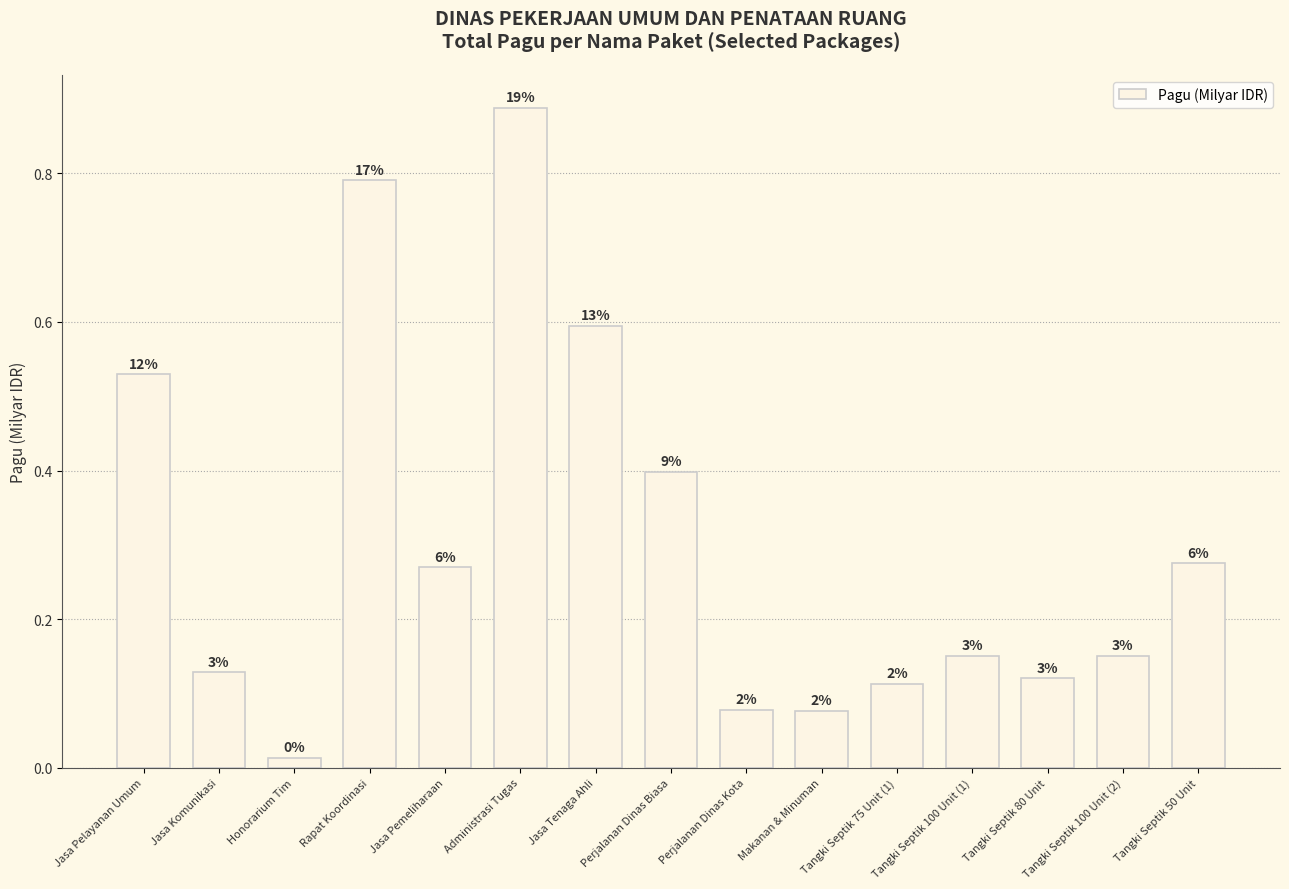

Does the chart contain stacked bars?

No